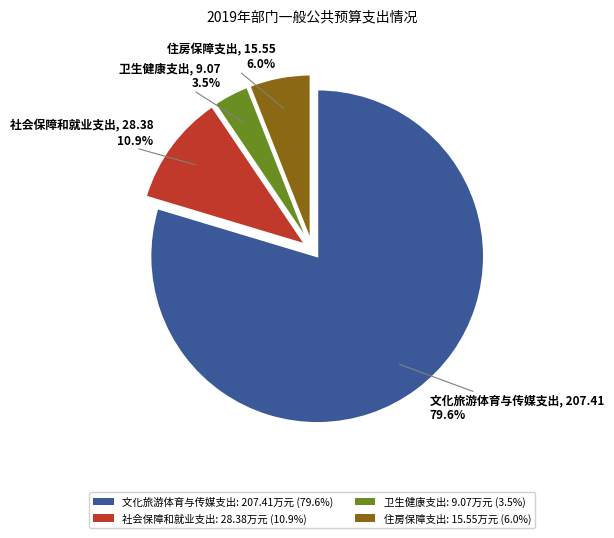

To the nearest percent, what portion does 社会保障和就业支出 represent?

11%